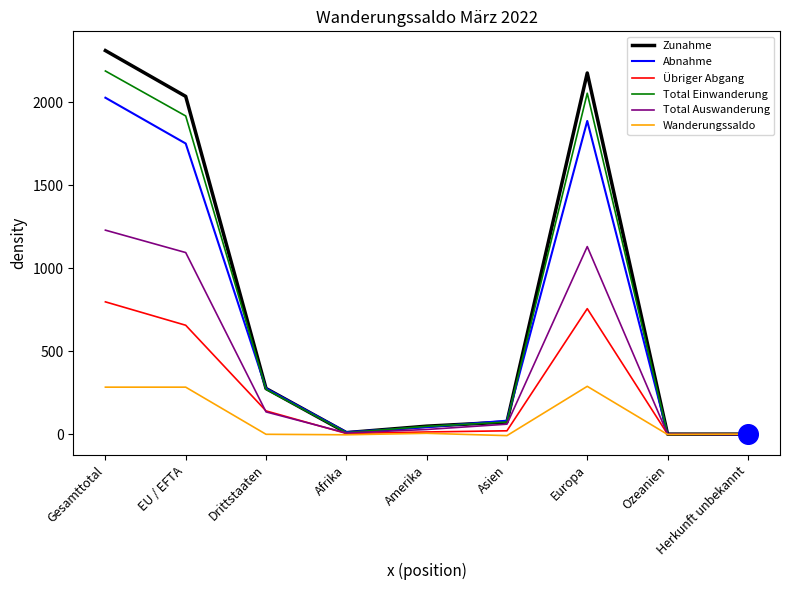

Which series has the largest range (max minus min)?

Zunahme